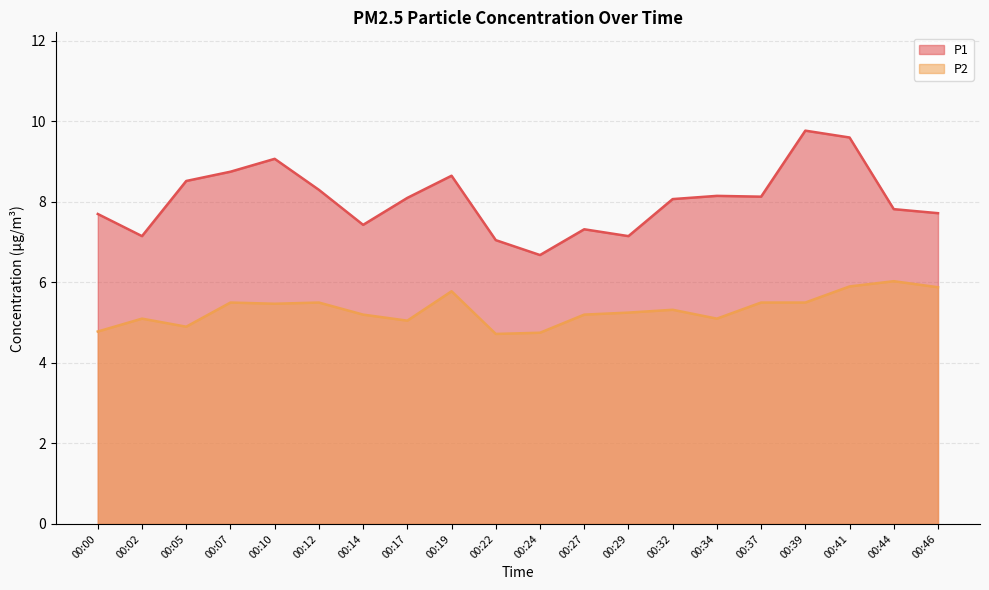

True or false: P1 and P2 intersect in this chart.

False